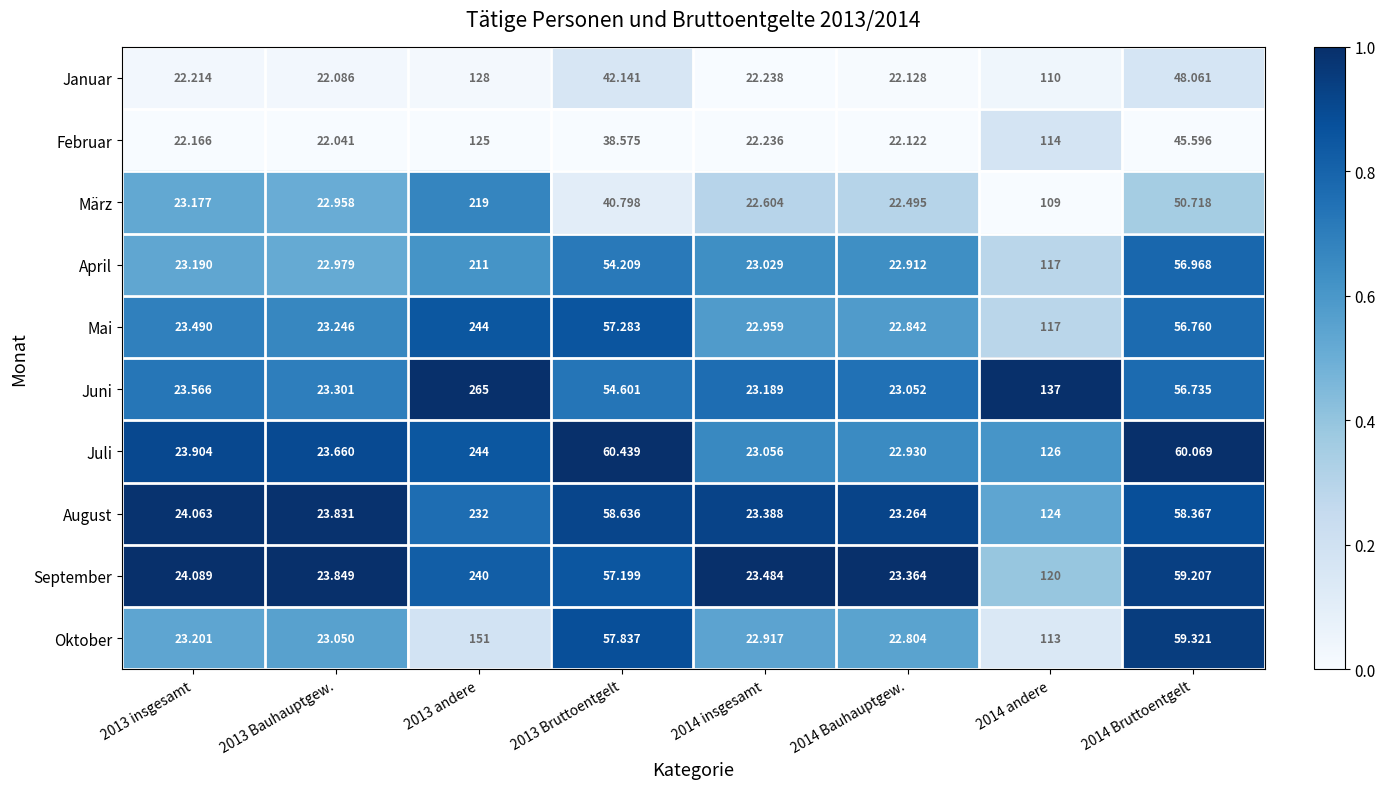

Is the value of Februar at 2013 andere greater than the value of Juli at 2013 Bauhauptgew.?

Yes